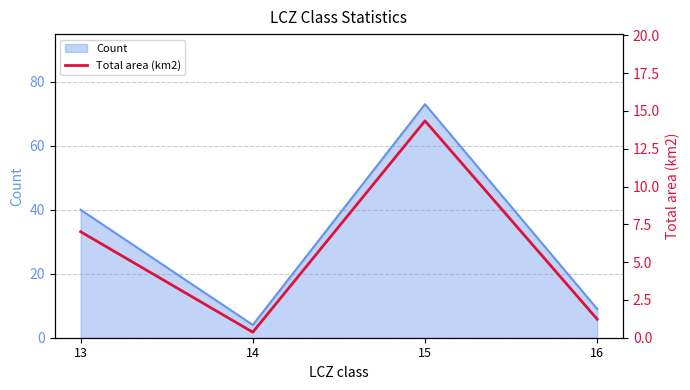

True or false: the data shows 7.0 at 13.

True